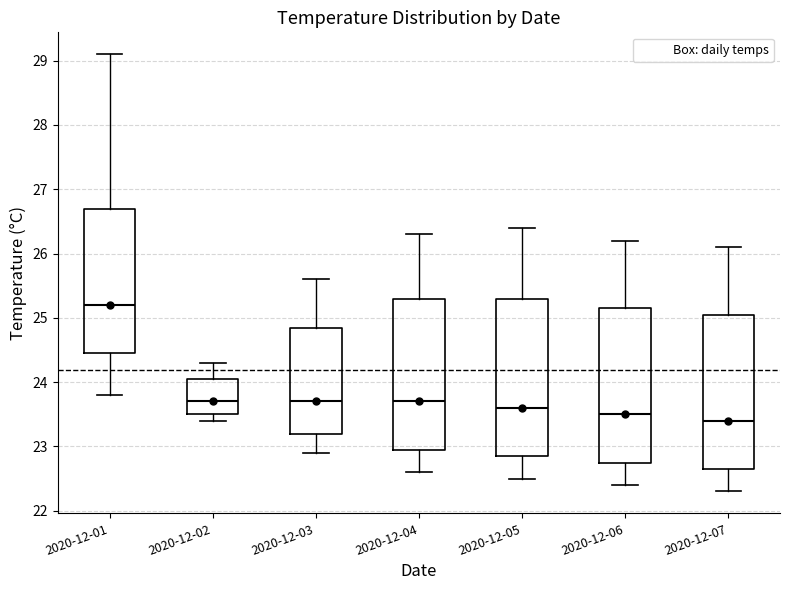

Reading left to right, transcribe this box plot: for each box, give where its median line is, the range the box spans, and where its two whiskers end, as read against the y-axis. The values are not printed on the chart, so give them approximately, as read against the axis.

2020-12-01: median 25.2, box 24.5 to 26.7, whiskers 23.8 to 29.1
2020-12-02: median 23.7, box 23.5 to 24.1, whiskers 23.4 to 24.3
2020-12-03: median 23.7, box 23.2 to 24.9, whiskers 22.9 to 25.6
2020-12-04: median 23.7, box 23.0 to 25.3, whiskers 22.6 to 26.3
2020-12-05: median 23.6, box 22.9 to 25.3, whiskers 22.5 to 26.4
2020-12-06: median 23.5, box 22.8 to 25.2, whiskers 22.4 to 26.2
2020-12-07: median 23.4, box 22.7 to 25.1, whiskers 22.3 to 26.1